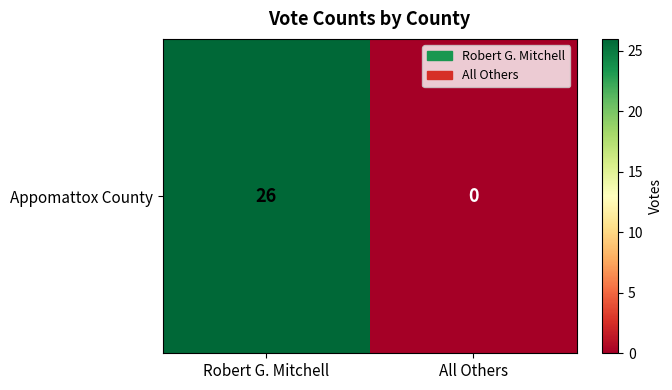

Which label corresponds to the largest value in the chart?

Robert G. Mitchell